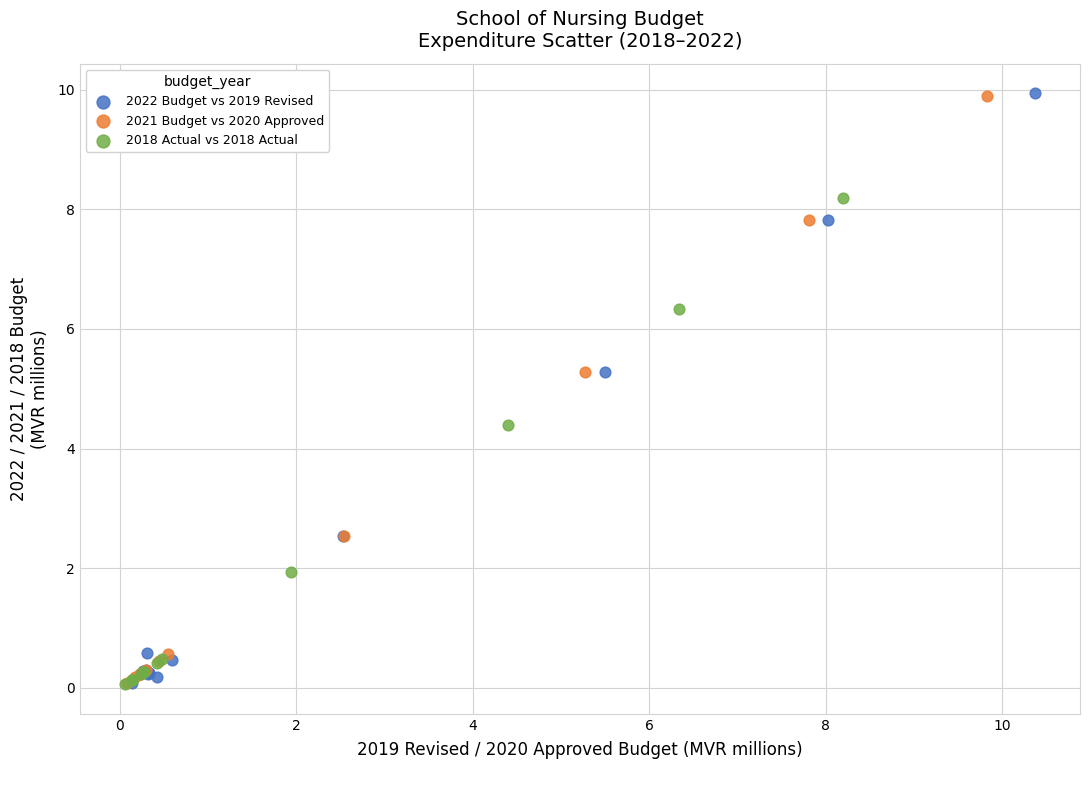

Which series has the largest Y range (max minus min)?

2022 Budget vs 2019 Revised